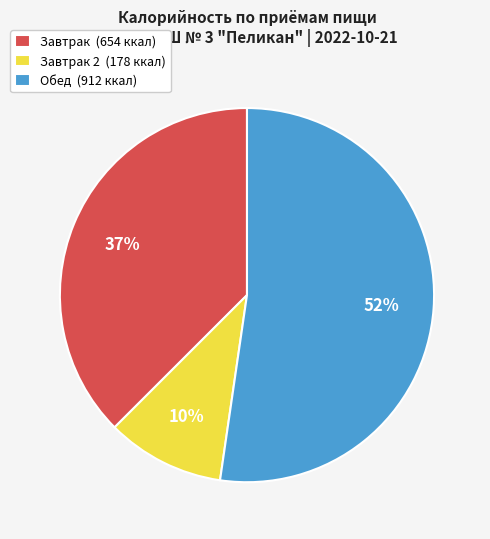

Does any single category account for the majority?

Yes